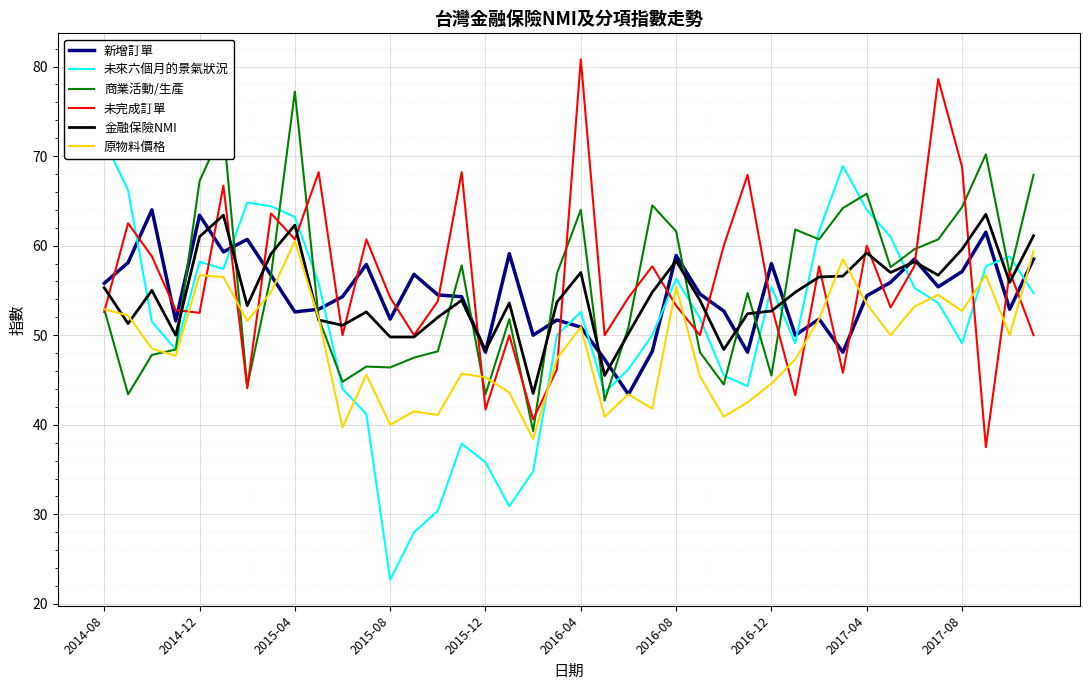

Which category has the highest value in the 商業活動/生產 series?

2015-04